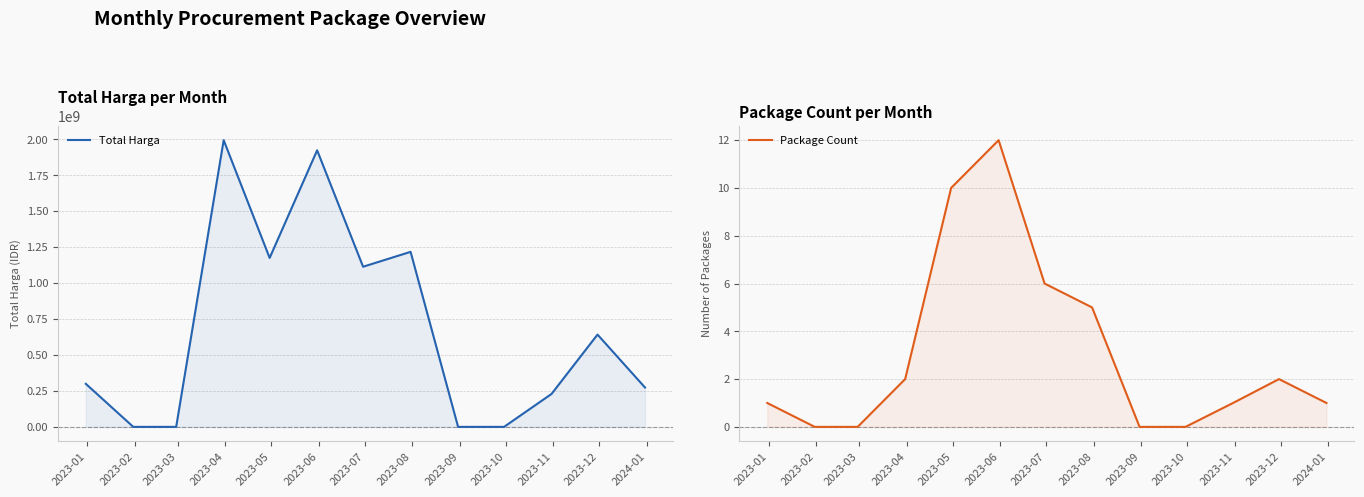

Reading left to right, what are all the values shown in this chart?

Total Harga: 299590476	0	0	1994369683	1175261247	1923855400	1113977260	1217611800	0	0	229246100	642082500	273777500
Package Count: 1	0	0	2	10	12	6	5	0	0	1	2	1